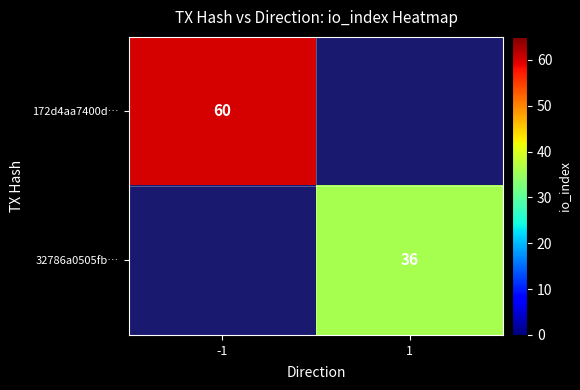

The 32786a0505fb… series shows 36 at 1. True or false?

True